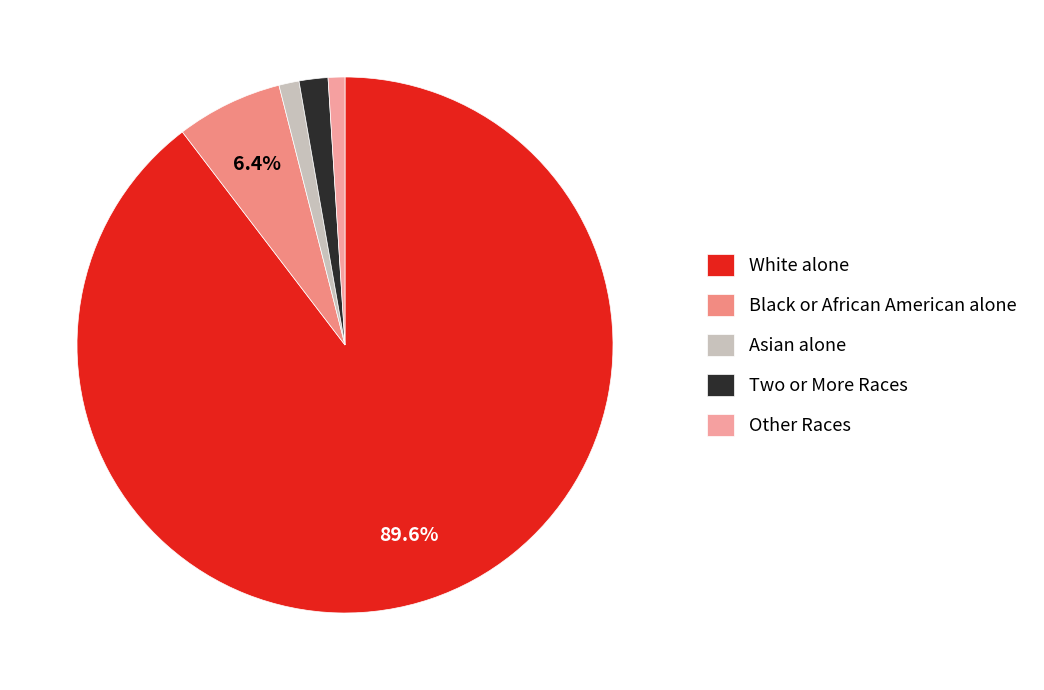

To the nearest percent, what portion does Black or African American alone represent?

6%